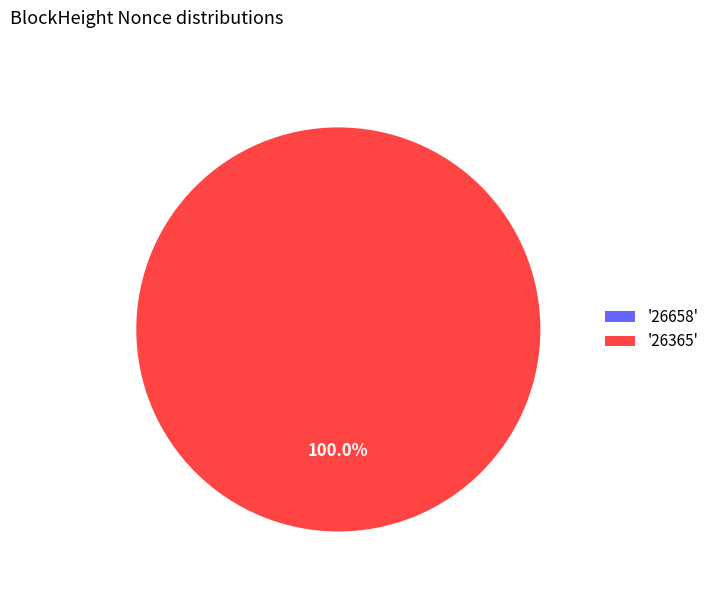

The 26658 slice represents 15% of the pie. True or false?

False